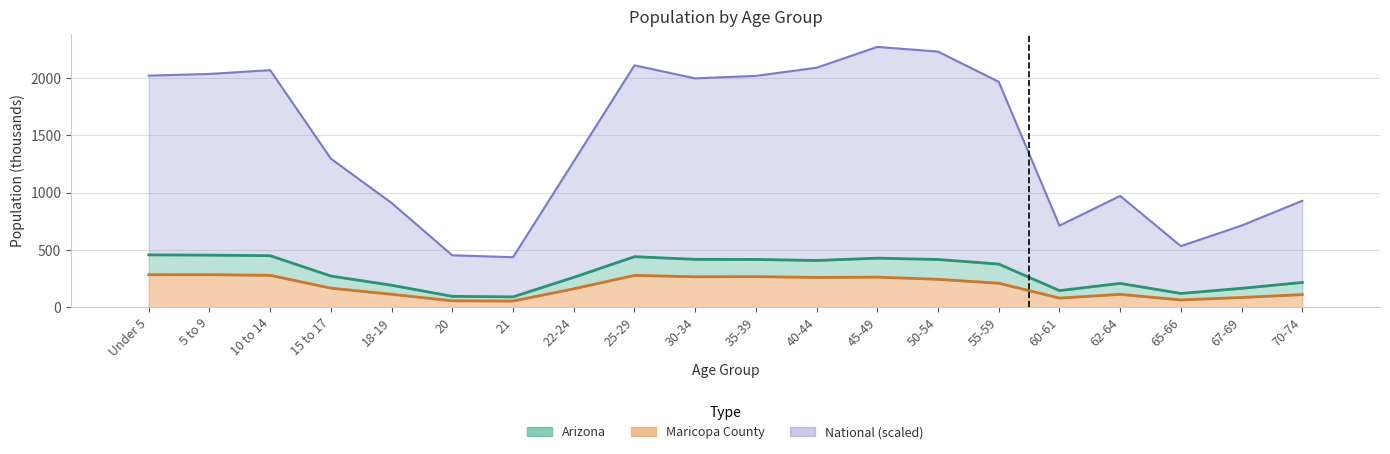

How many data points in National are less than 1966?

10